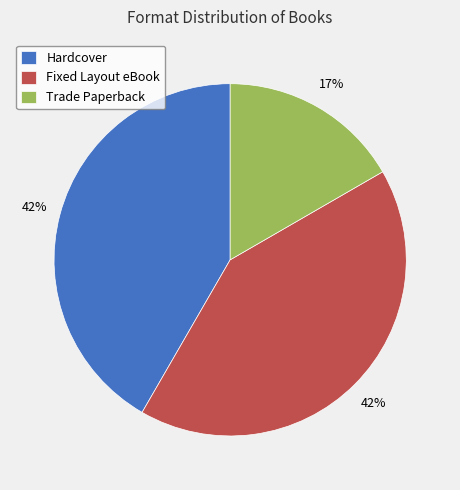

How many segments does this pie chart have?

3